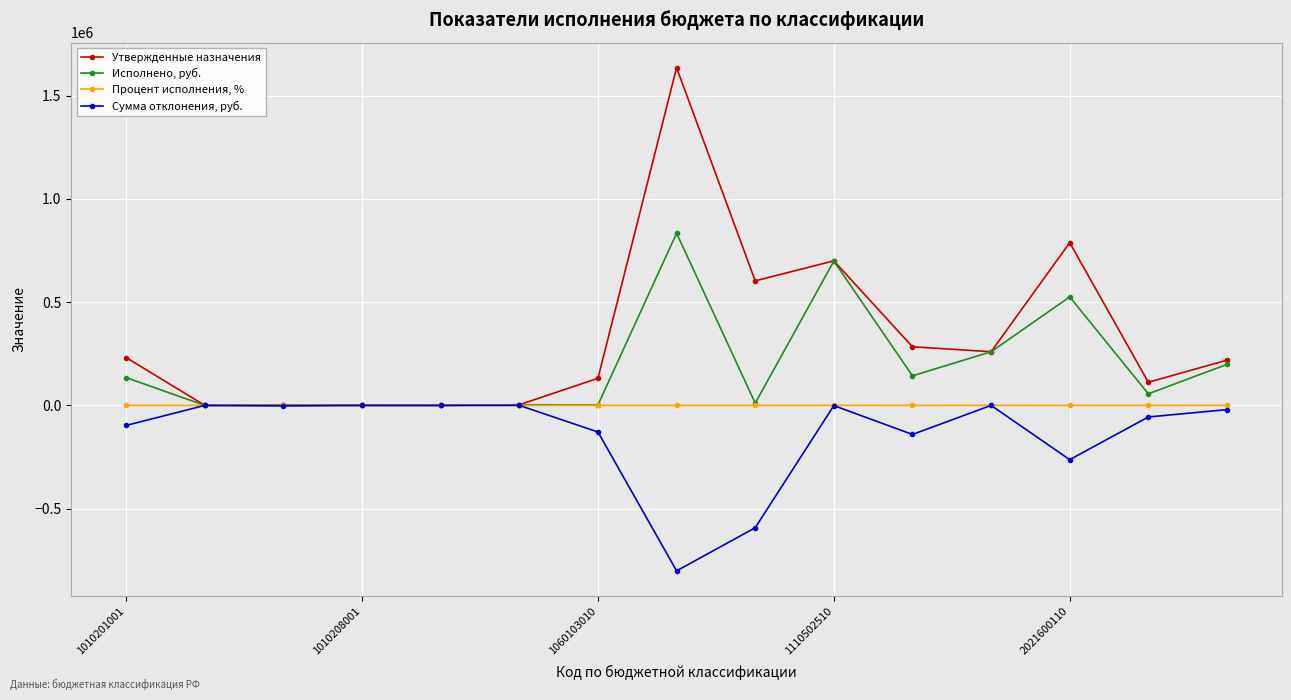

True or false: Сумма отклонения, руб. has more than 1 points higher than both neighbors.

True